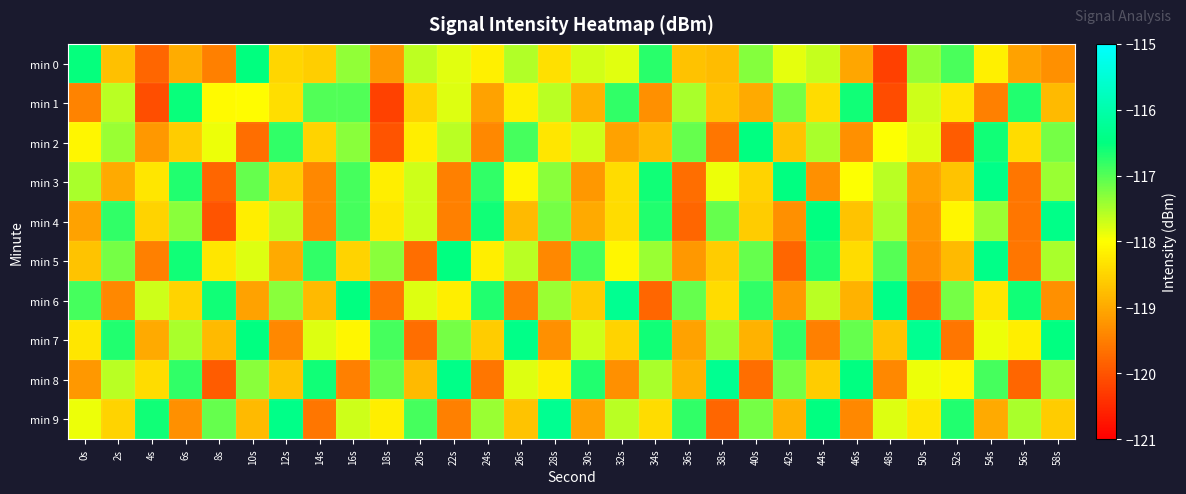

Count the number of data series in this chart.

10